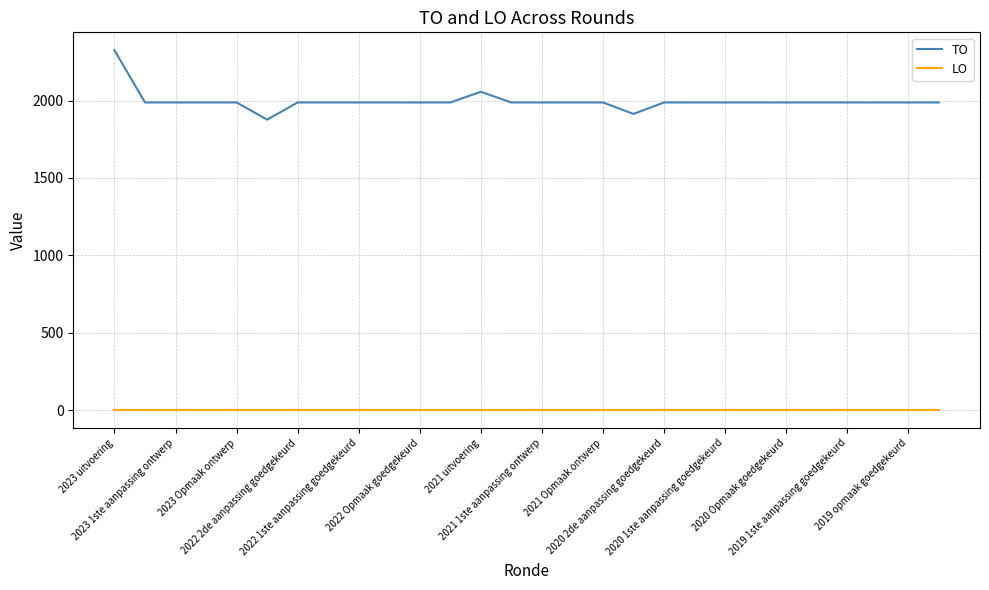

Which series has the largest total across all categories?

TO